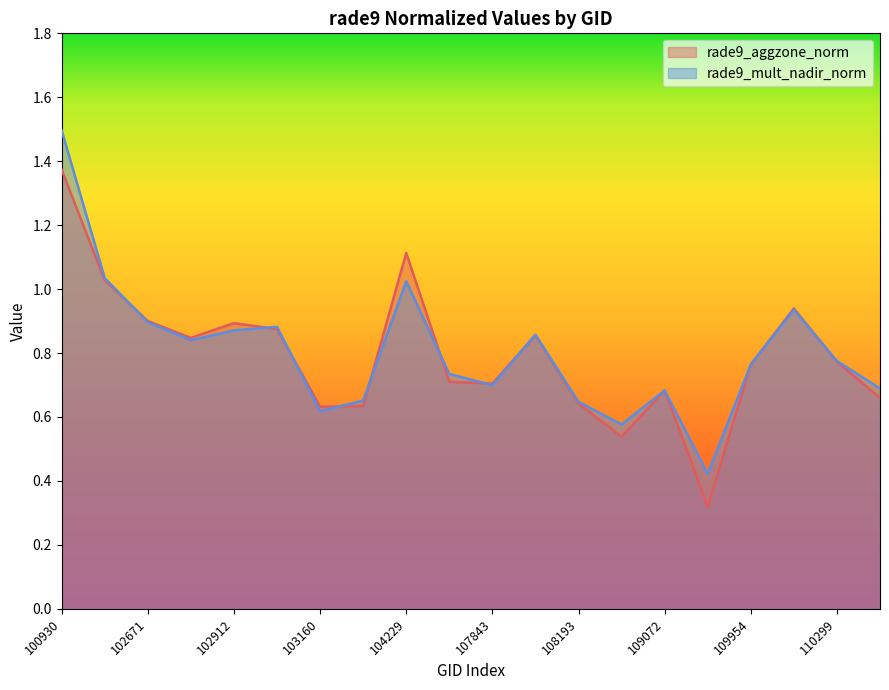

At how many categories does at least one series exceed 0?

20